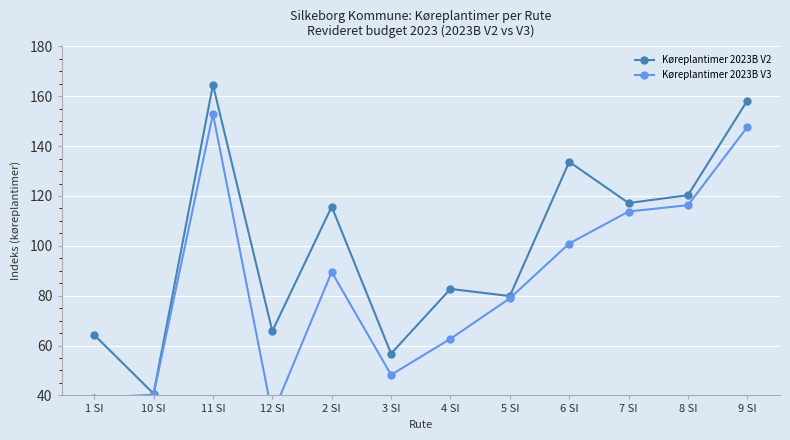

Reading left to right, extract all data points from this chart.

Køreplantimer 2023B V2: 64.3	40.7	164.6	65.8	115.7	56.8	82.7	79.9	133.7	117.2	120.3	158.3
Køreplantimer 2023B V3: 39.0	40.3	152.9	32.3	89.5	48.2	62.7	78.9	100.9	113.8	116.3	147.7